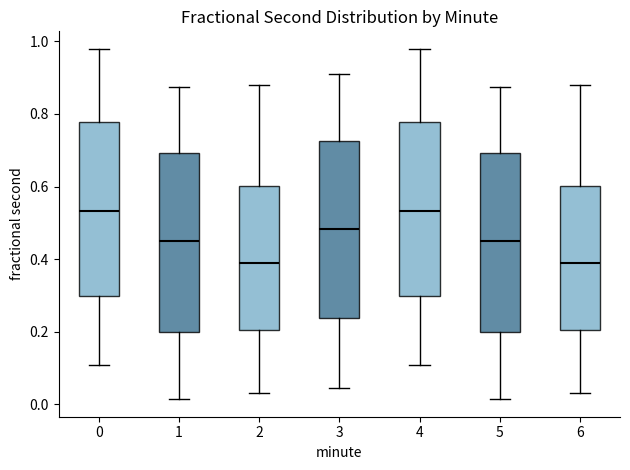

Where does the median line of the box at x = 5 sit on the y-axis? The values are not printed on the chart, so give them approximately, as read against the axis.

0.46